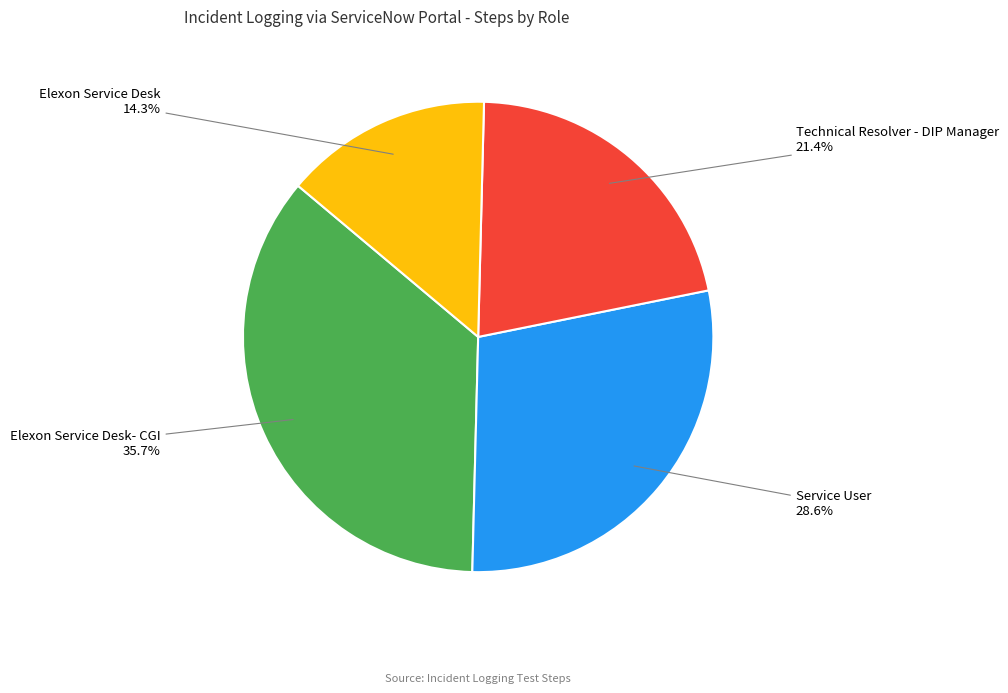

Is it true that Elexon Service Desk- CGI is 36% of the pie?

True